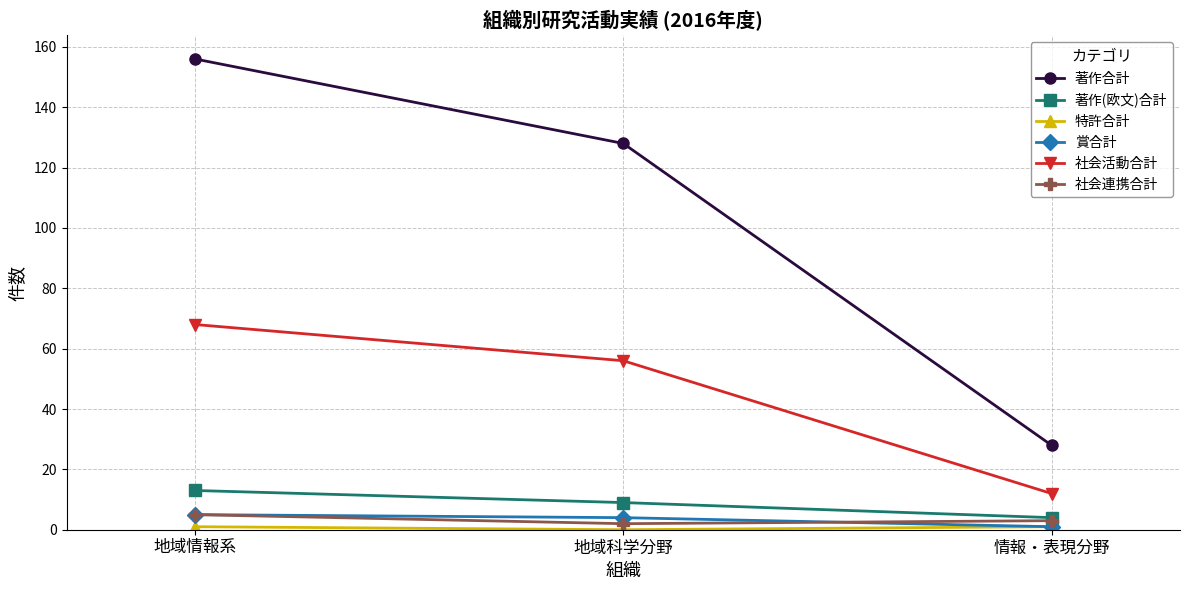

True or false: 社会活動合計 has a value of 56 at 地域科学分野.

True